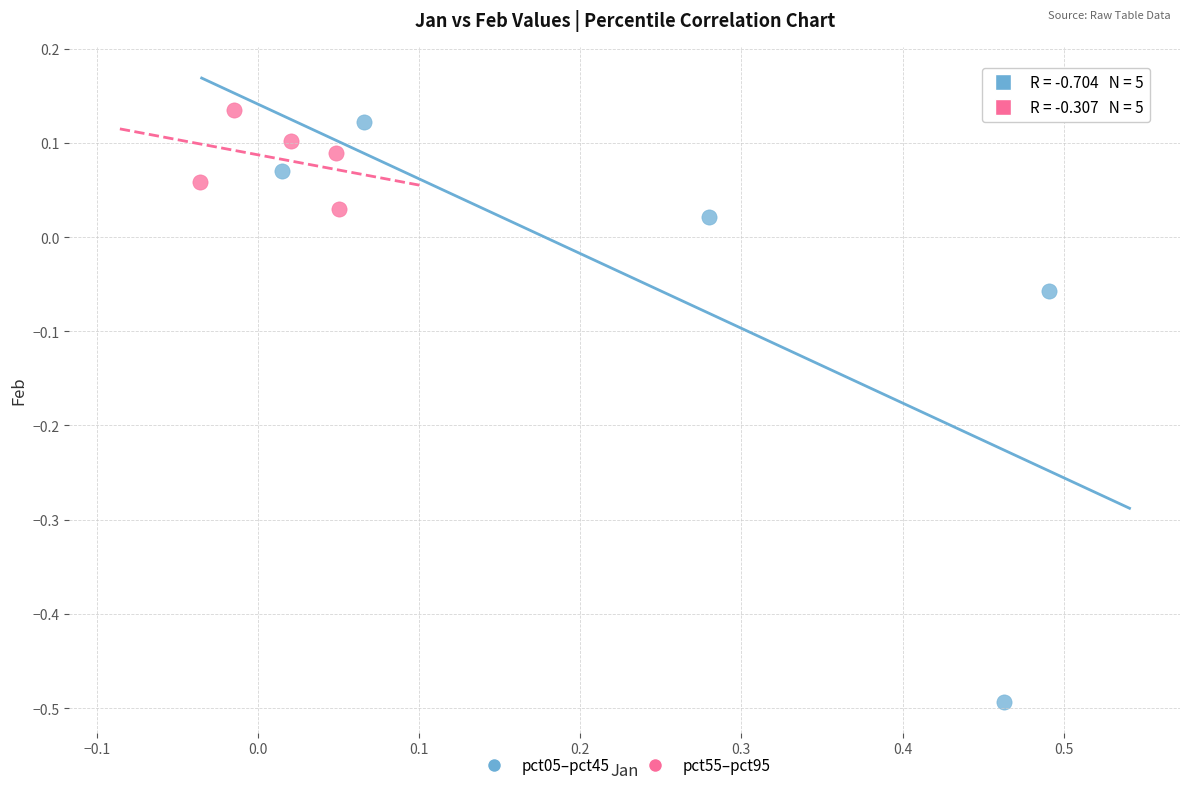

Which series contains the highest Y value?

pct55–pct95